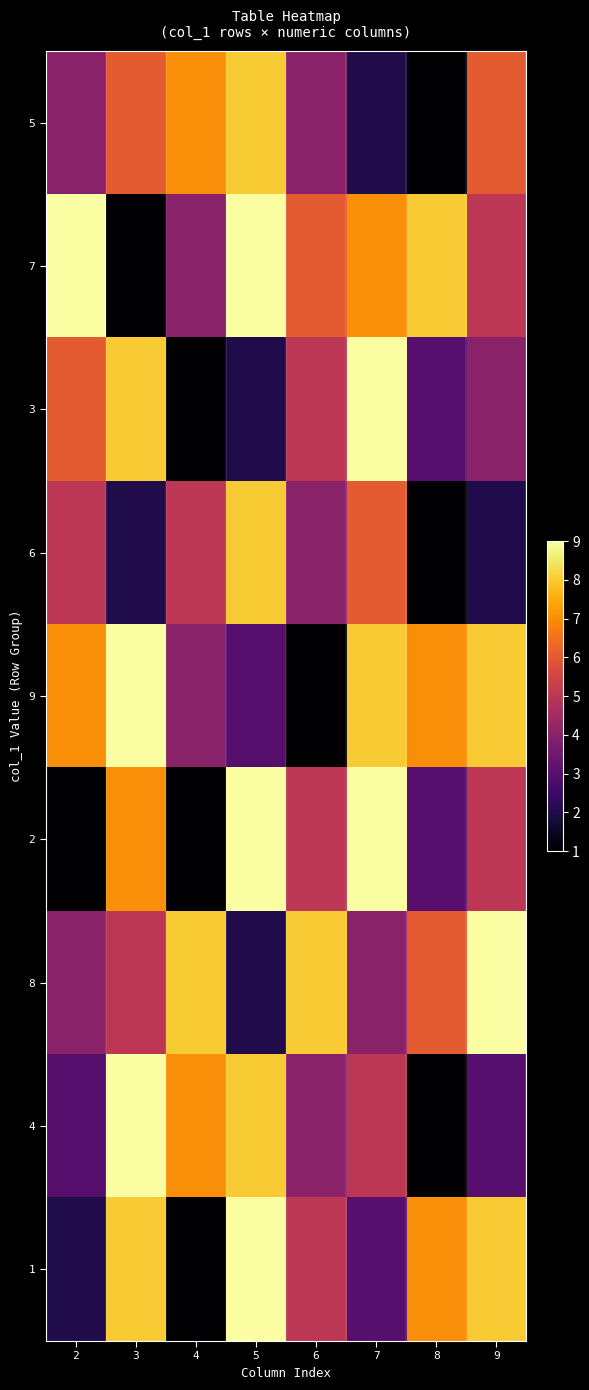

How many series are shown in this chart?

9